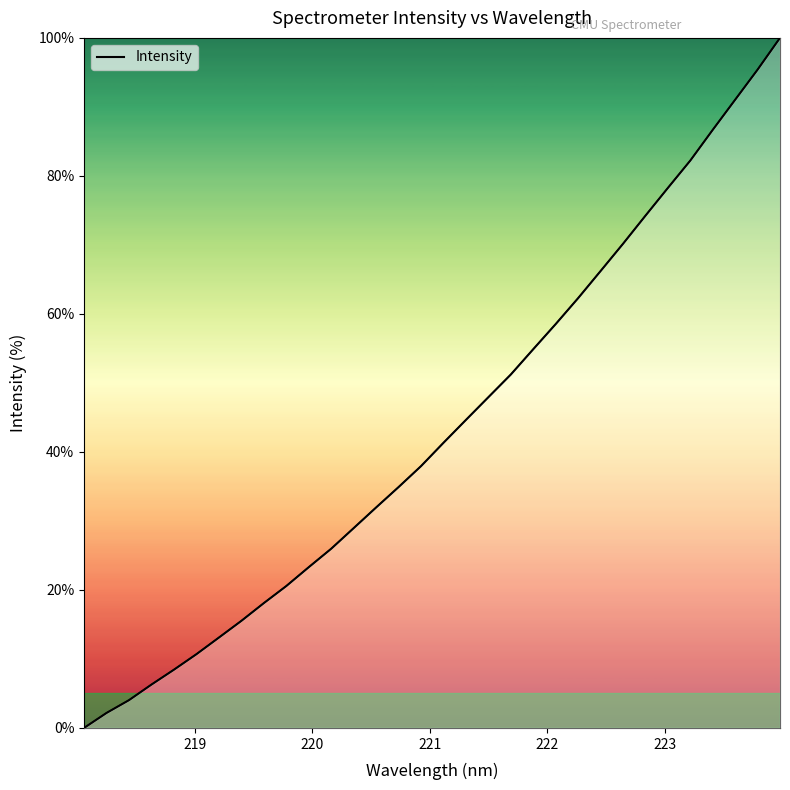

What is the greatest value displayed?

100.0